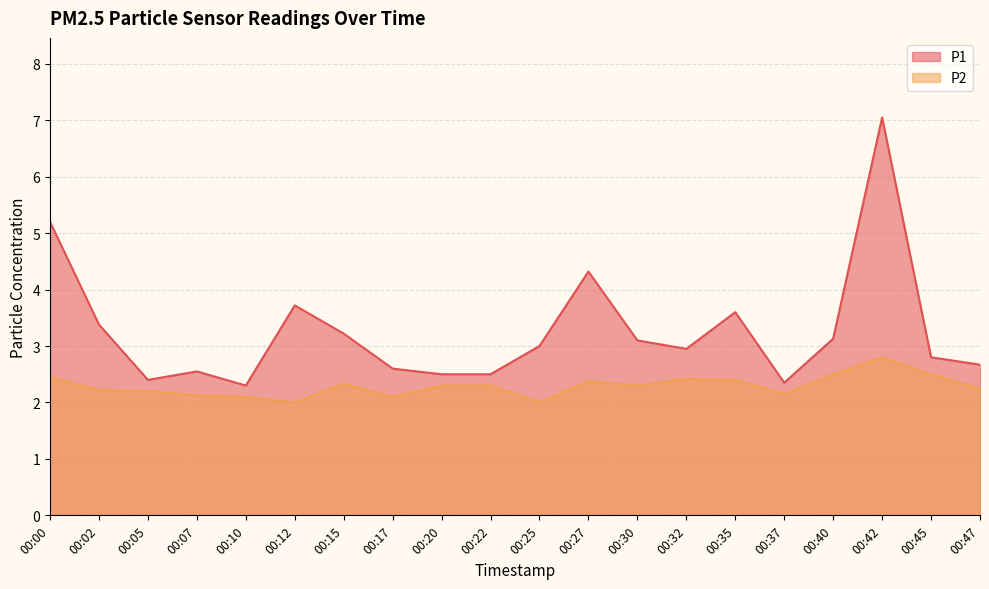

The value of P1 at 00:22 is 2.5. True or false?

True